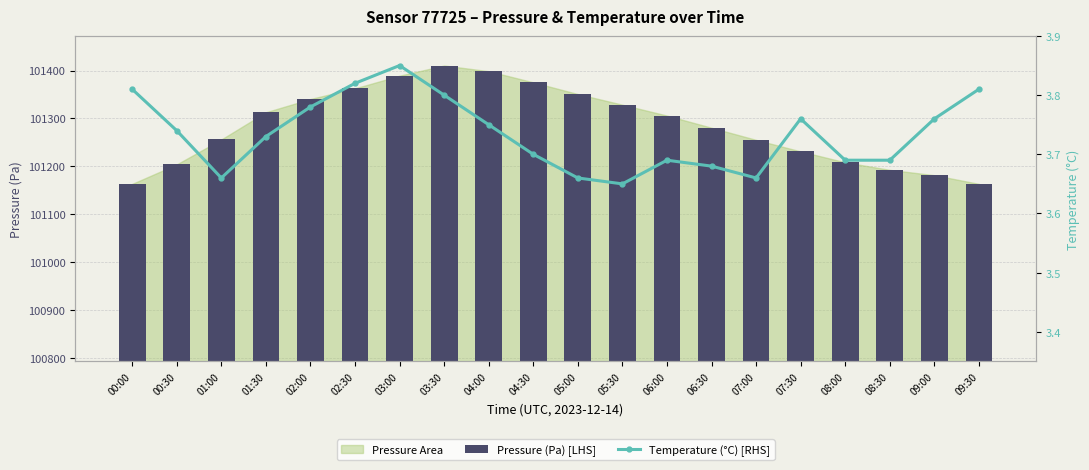

Reading left to right, list all the values displayed in this chart.

Pressure (Pa) [LHS]: 00:00=101163.1	00:30=101203.8	01:00=101255.9	01:30=101312.8	02:00=101340.5	02:30=101362.8	03:00=101389.2	03:30=101410.4	04:00=101398.6	04:30=101375.3	05:00=101350.8	05:30=101328.6	06:00=101305.8	06:30=101280.4	07:00=101255.1	07:30=101230.9	08:00=101208.1	08:30=101192.4	09:00=101181.2	09:30=101163.1
Temperature (°C) [RHS]: 00:00=3.8	00:30=3.7	01:00=3.7	01:30=3.7	02:00=3.8	02:30=3.8	03:00=3.9	03:30=3.8	04:00=3.8	04:30=3.7	05:00=3.7	05:30=3.6	06:00=3.7	06:30=3.7	07:00=3.7	07:30=3.8	08:00=3.7	08:30=3.7	09:00=3.8	09:30=3.8